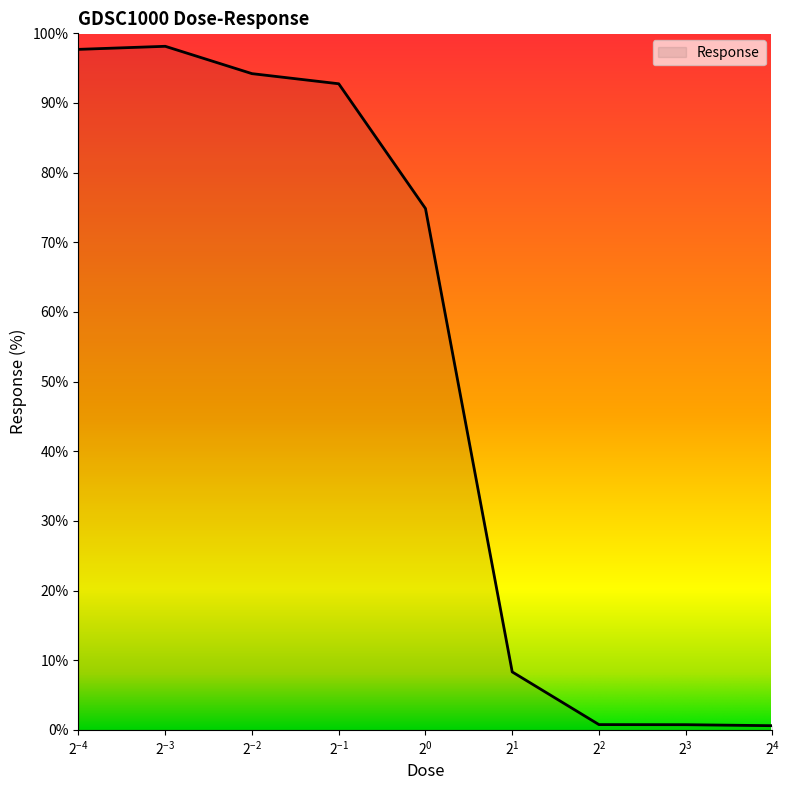

What is the maximum value shown in the chart?

98.1